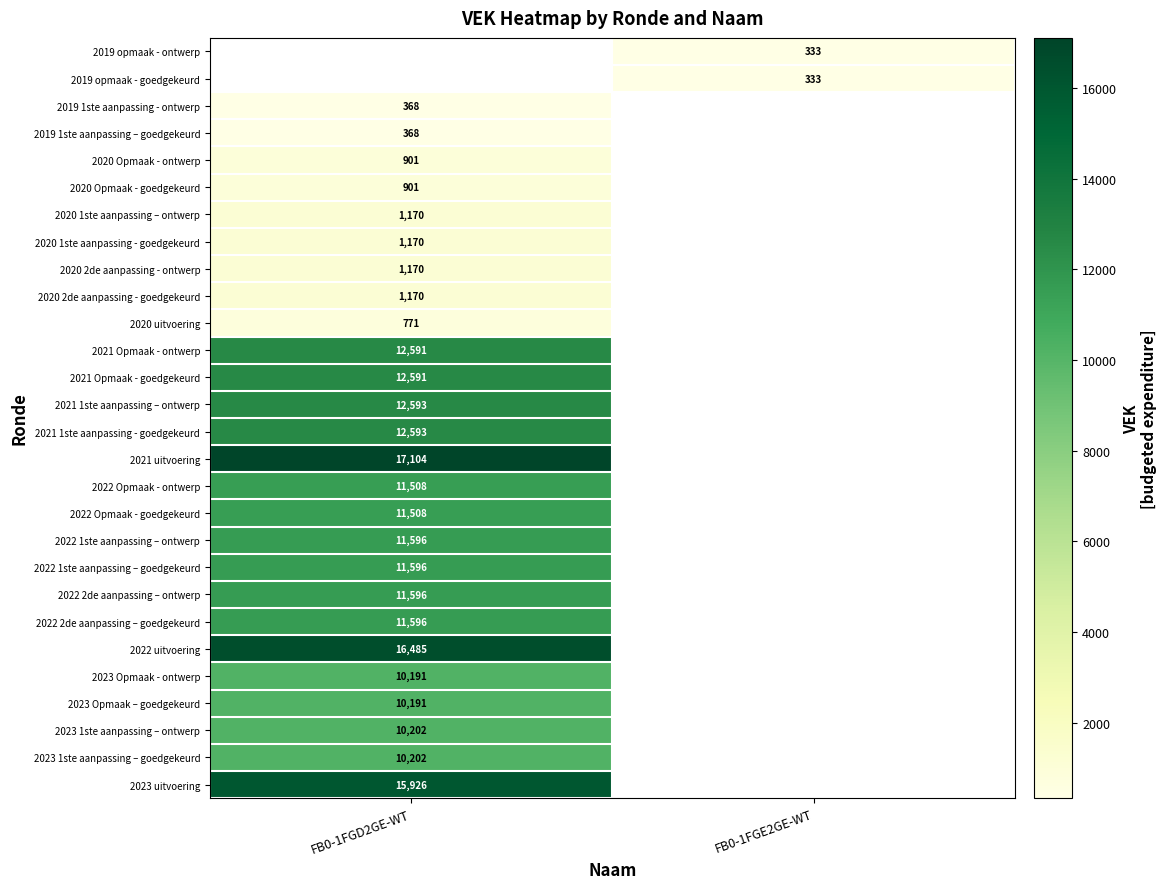

True or false: 2019 1ste aanpassing – goedgekeurd has a value of 131 at FB0-1FGD2GE-WT.

False